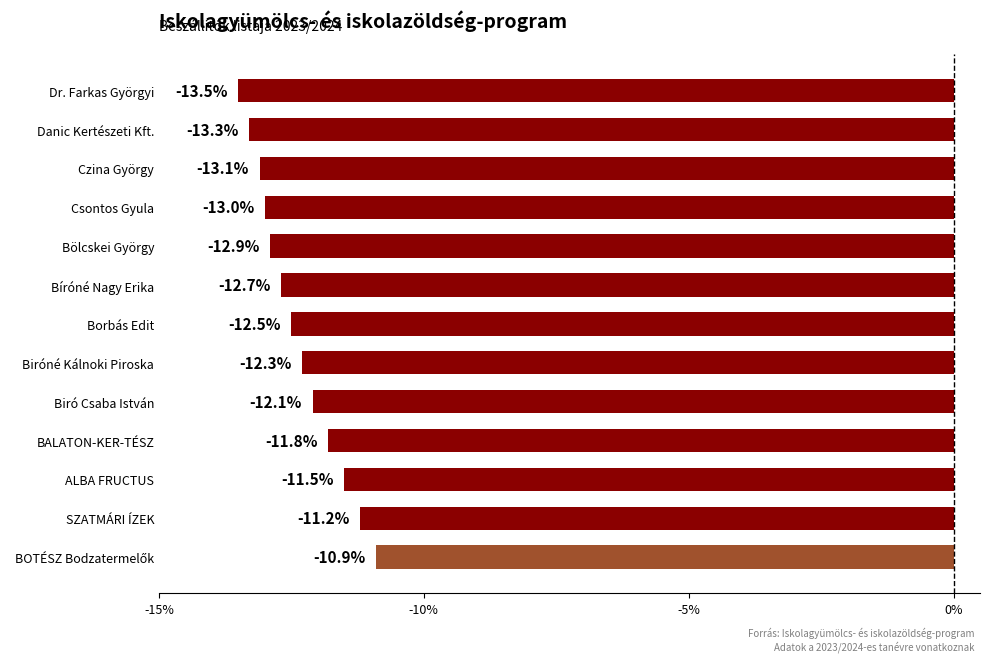

The chart shows a value of -11.2 at SZATMÁRI ÍZEK. True or false?

True